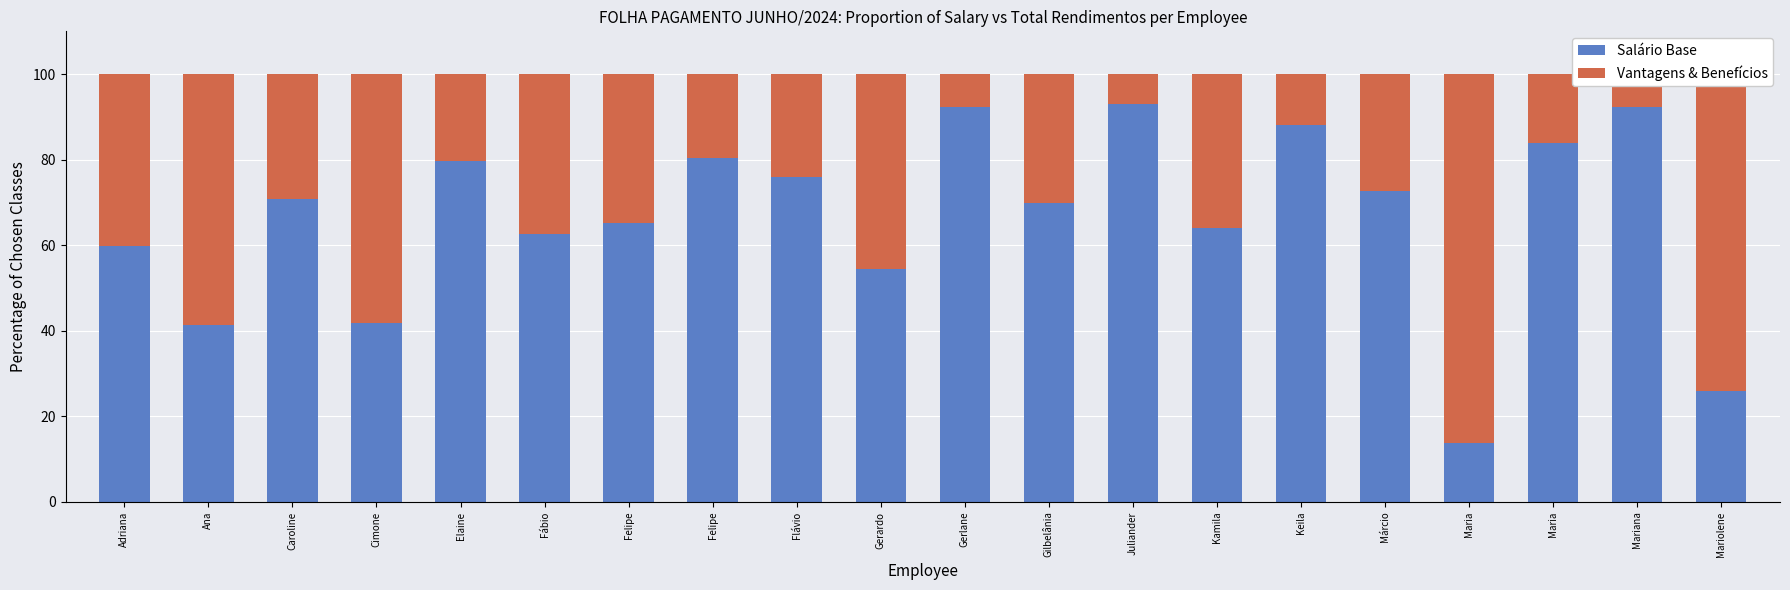

True or false: Salário Base has a value of 70.9 at Caroline.

True